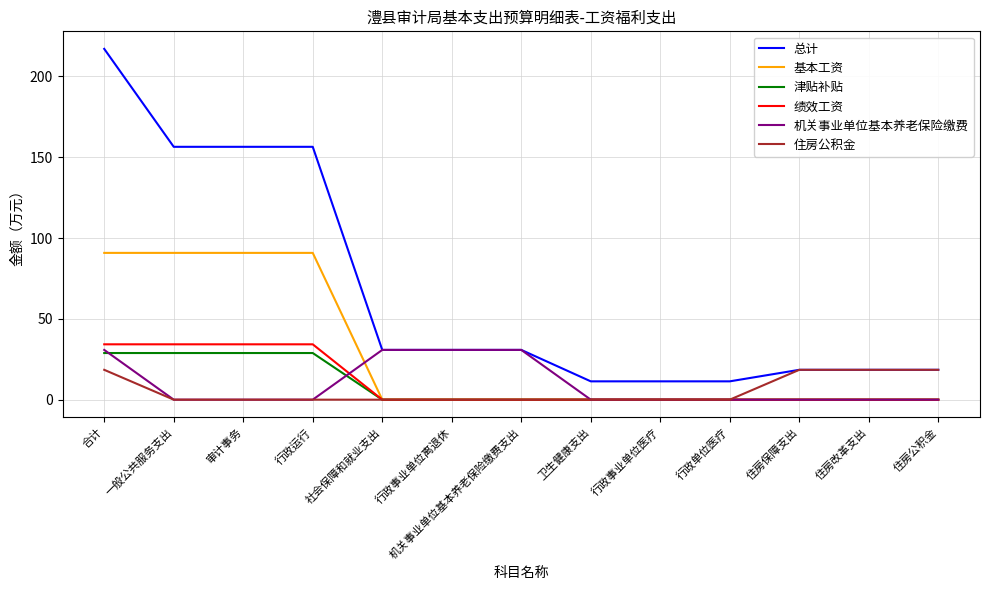

Is it true that 绩效工资 equals 34.2 at 合计?

True